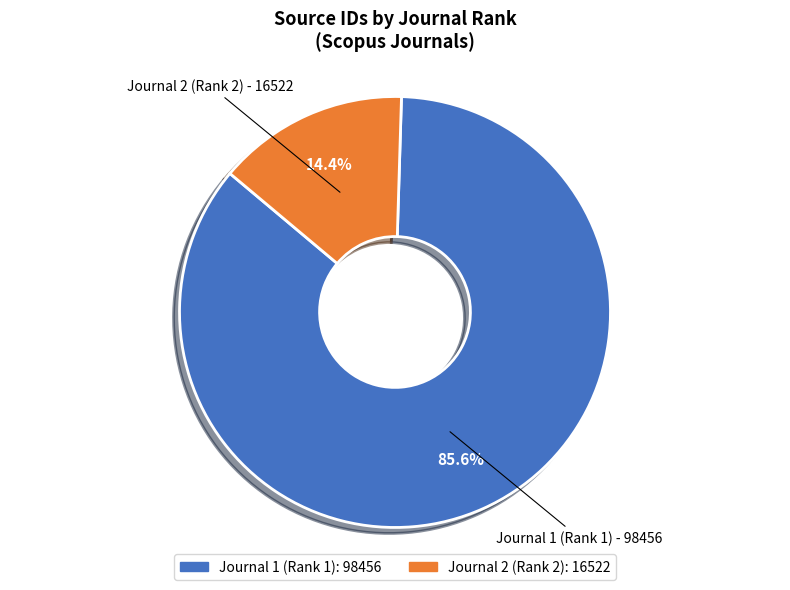

Does Journal 1 (Rank 1) account for over 50% of the chart?

Yes